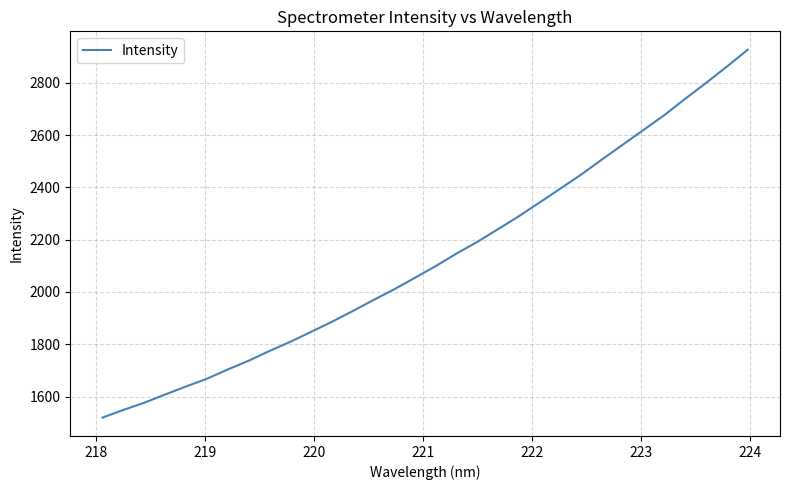

What is the sum of all values?

68125.0